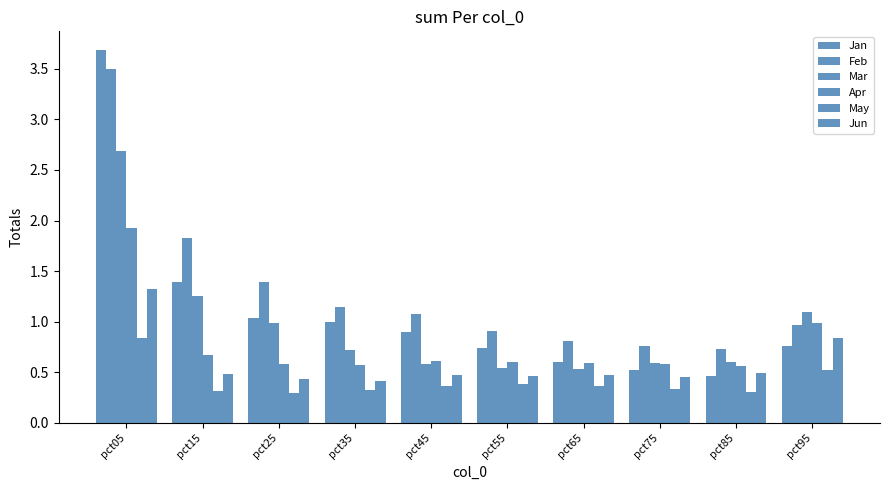

How many bars are there in total?

60